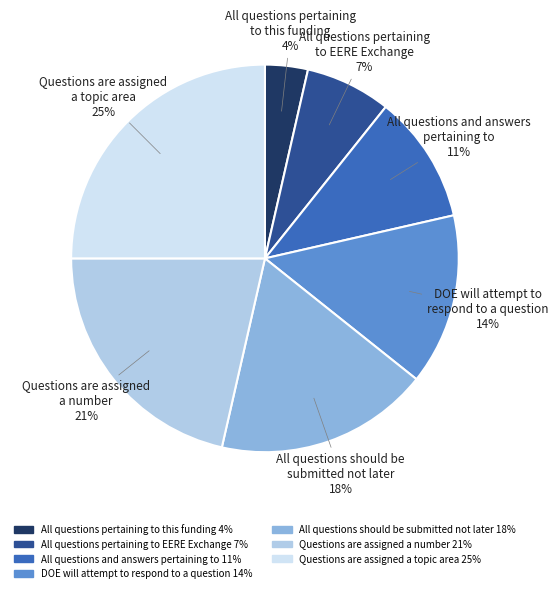

Rank the categories by value from highest to lowest.

Questions are assigned a topic area, Questions are assigned a number, All questions should be submitted not later, DOE will attempt to respond to a question, All questions and answers pertaining to, All questions pertaining to EERE Exchange, All questions pertaining to this funding